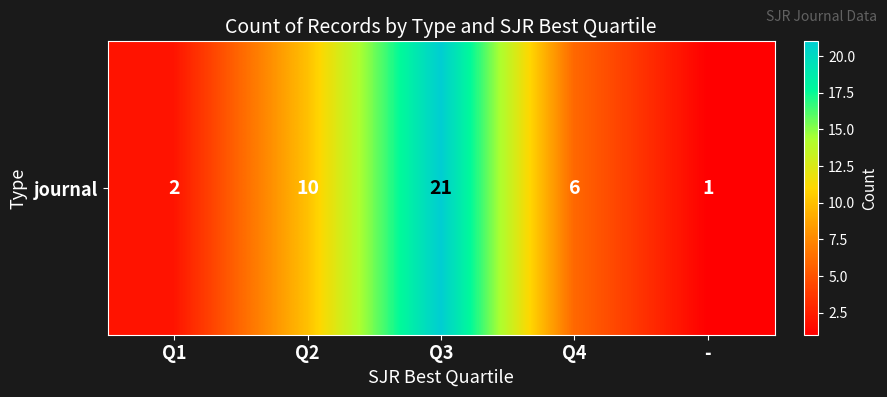

Reading left to right, what are all the values shown in this chart?

Q1=2	Q2=10	Q3=21	Q4=6	-=1